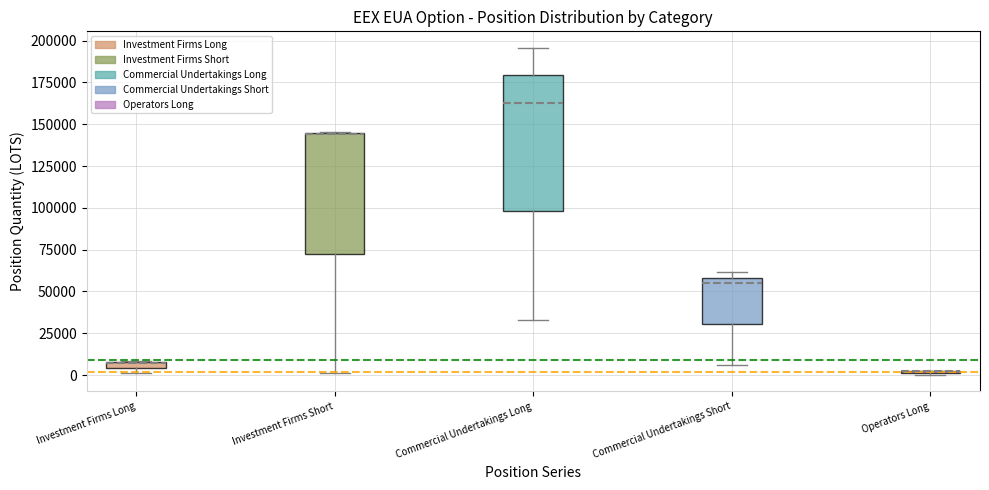

Which box is the tallest, from its lower edge to its upper edge?

Commercial Undertakings Long